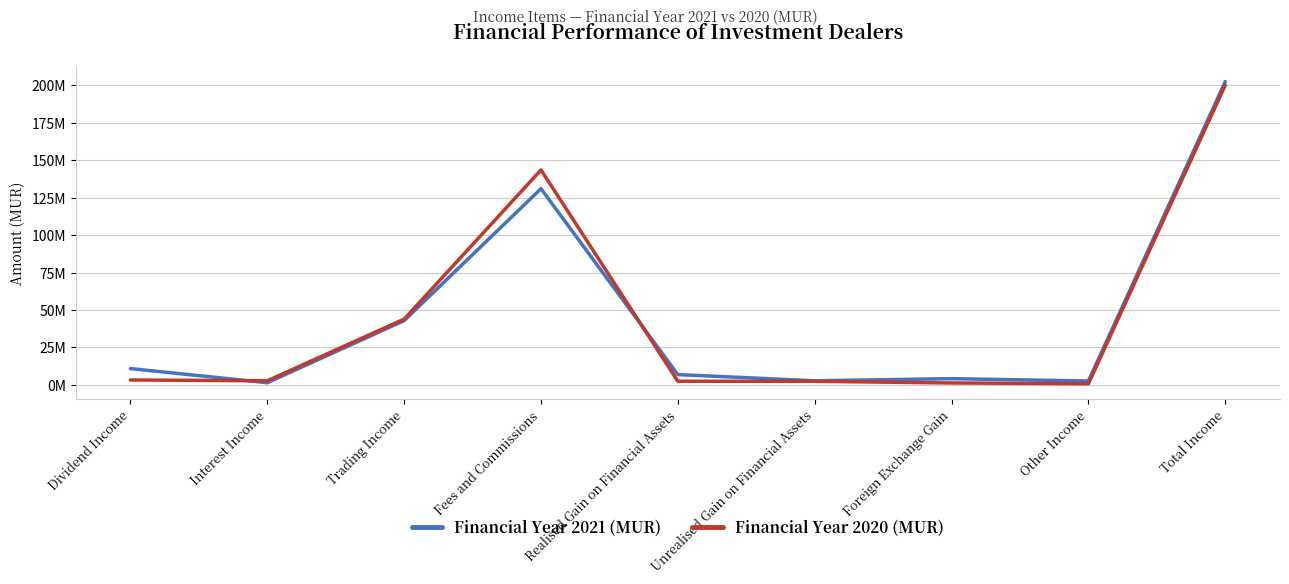

After their last crossing, which series has the higher values: Financial Year 2020 (MUR) or Financial Year 2021 (MUR)?

Financial Year 2021 (MUR)